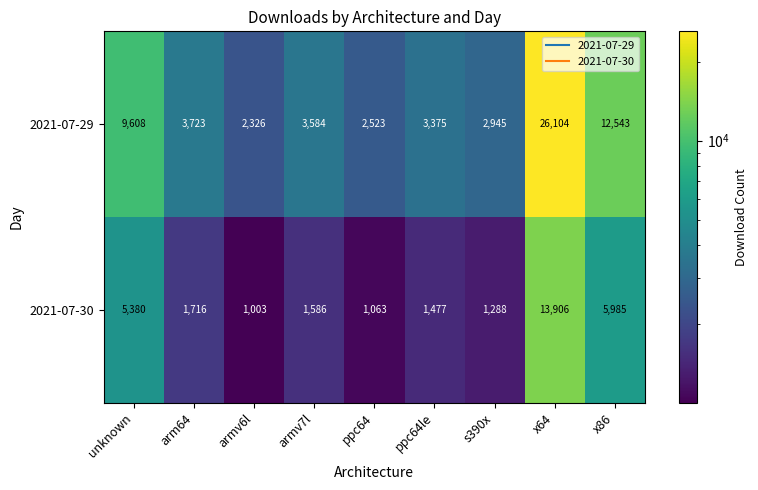

Reading left to right, list all the values displayed in this chart.

2021-07-29: 9608	3723	2326	3584	2523	3375	2945	26104	12543
2021-07-30: 5380	1716	1003	1586	1063	1477	1288	13906	5985